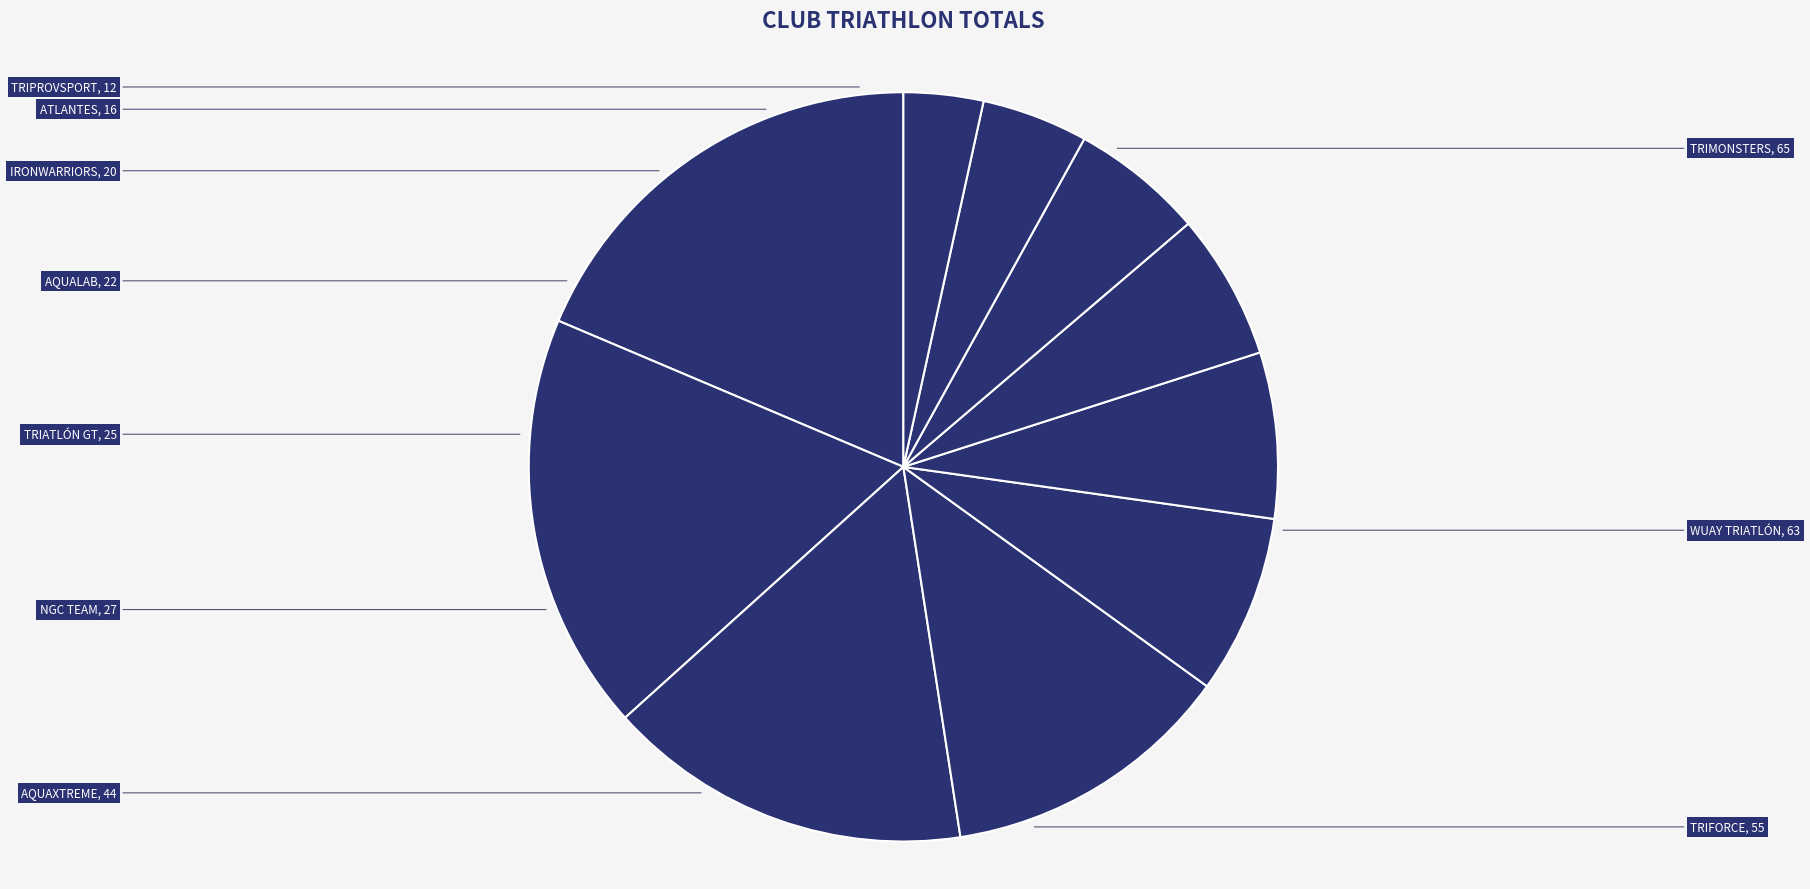

Which category has the biggest portion of the pie?

TRIMONSTERS